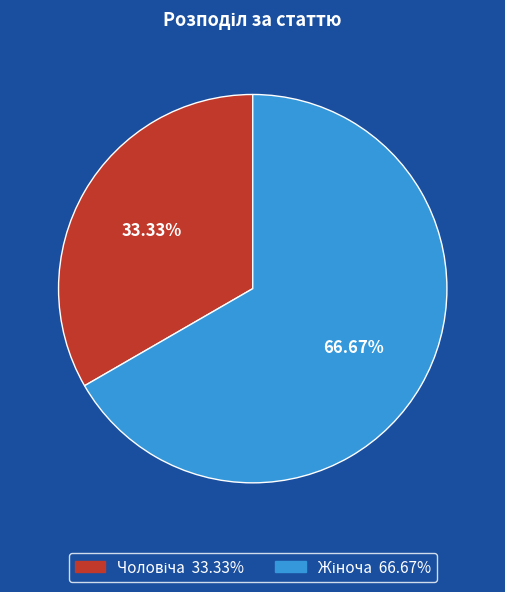

To the nearest percent, what is the average slice percentage?

50%